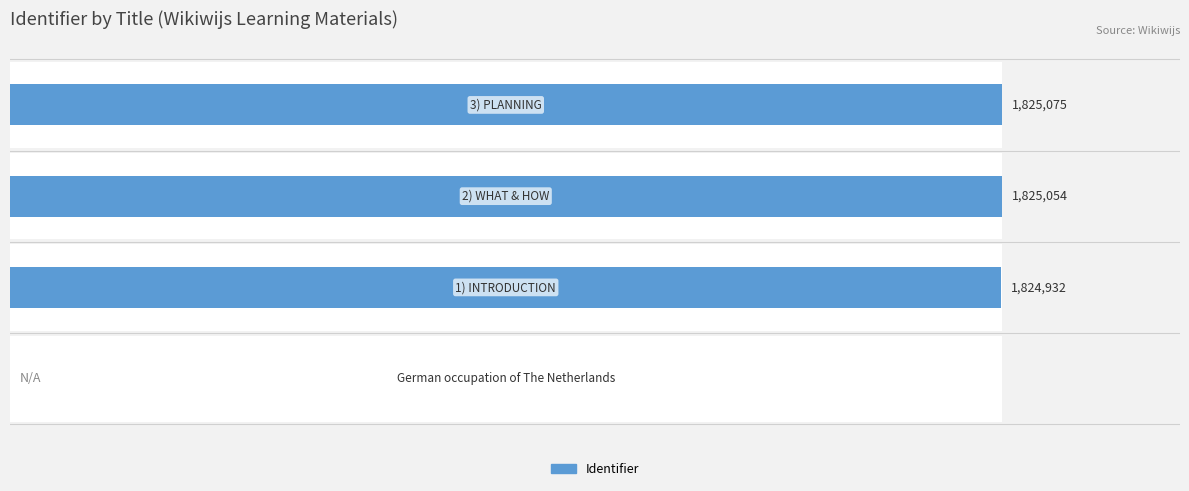

What is the difference between the second highest and second lowest values?

122